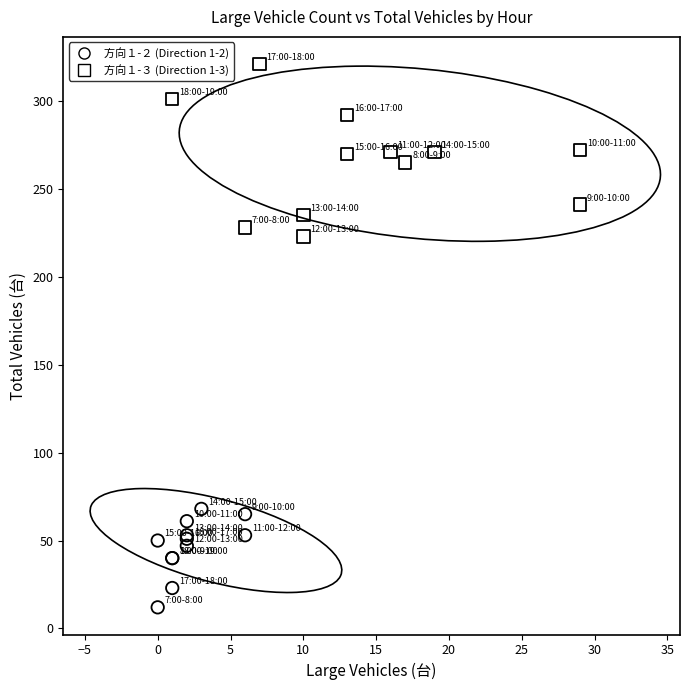

Which series contains the highest Y value?

方向１-３ (Direction 1-3)